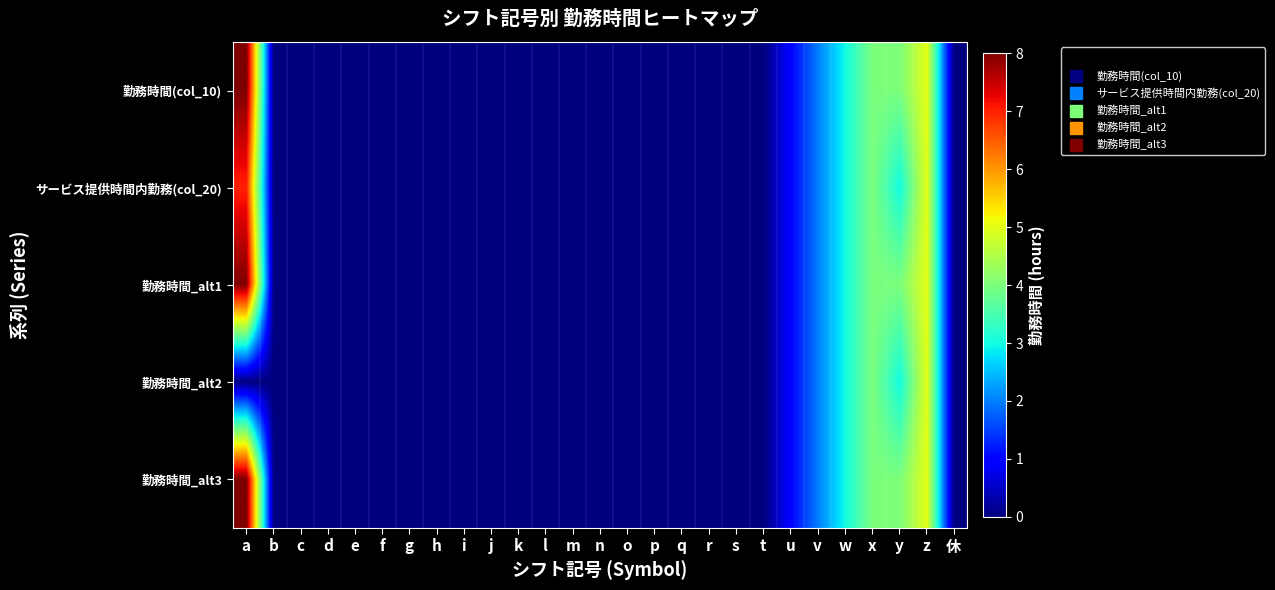

Reading right to left, what are all the values shown in this chart?

勤務時間(col_10): 休=0	z=5	y=4	x=4	w=3	v=2	u=1	t=0	s=0	r=0	q=0	p=0	o=0	n=0	m=0	l=0	k=0	j=0	i=0	h=0	g=0	f=0	e=0	d=0	c=0	b=0	a=8
サービス提供時間内勤務(col_20): 休=0	z=5	y=3	x=4	w=3	v=2	u=1	t=0	s=0	r=0	q=0	p=0	o=0	n=0	m=0	l=0	k=0	j=0	i=0	h=0	g=0	f=0	e=0	d=0	c=0	b=0	a=7
勤務時間_alt1: 休=0	z=5	y=4	x=4	w=3	v=2	u=1	t=0	s=0	r=0	q=0	p=0	o=0	n=0	m=0	l=0	k=0	j=0	i=0	h=0	g=0	f=0	e=0	d=0	c=0	b=0	a=8
勤務時間_alt2: 休=0	z=5	y=3	x=4	w=3	v=2	u=1	t=0	s=0	r=0	q=0	p=0	o=0	n=0	m=0	l=0	k=0	j=0	i=0	h=0	g=0	f=0	e=0	d=0	c=0	b=0	a=0
勤務時間_alt3: 休=0	z=5	y=4	x=4	w=3	v=2	u=1	t=0	s=0	r=0	q=0	p=0	o=0	n=0	m=0	l=0	k=0	j=0	i=0	h=0	g=0	f=0	e=0	d=0	c=0	b=0	a=8